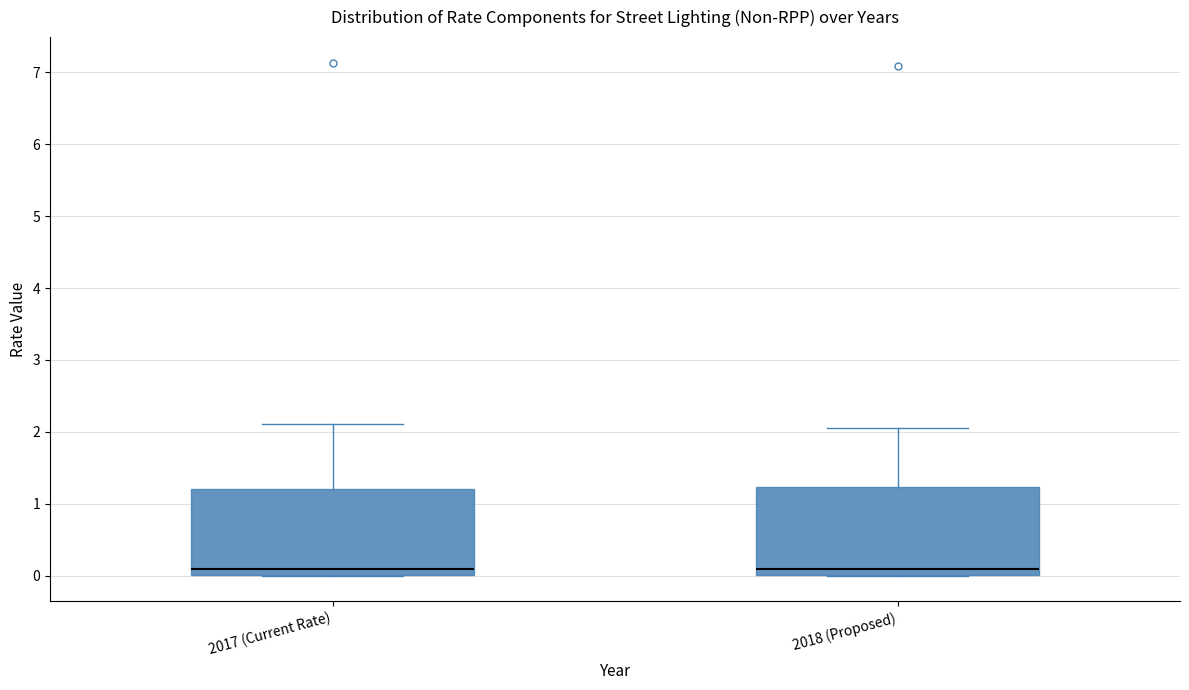

Reading left to right, read every box against the y-axis: the position of its median line, the range the box covers, and the ends of its whiskers. The values are not printed on the chart, so give them approximately, as read against the axis.

2017 (Current Rate): median 0.1, box 0.0 to 1.2, whiskers 0.0 to 2.1
2018 (Proposed): median 0.1, box 0.0 to 1.2, whiskers 0.0 to 2.1